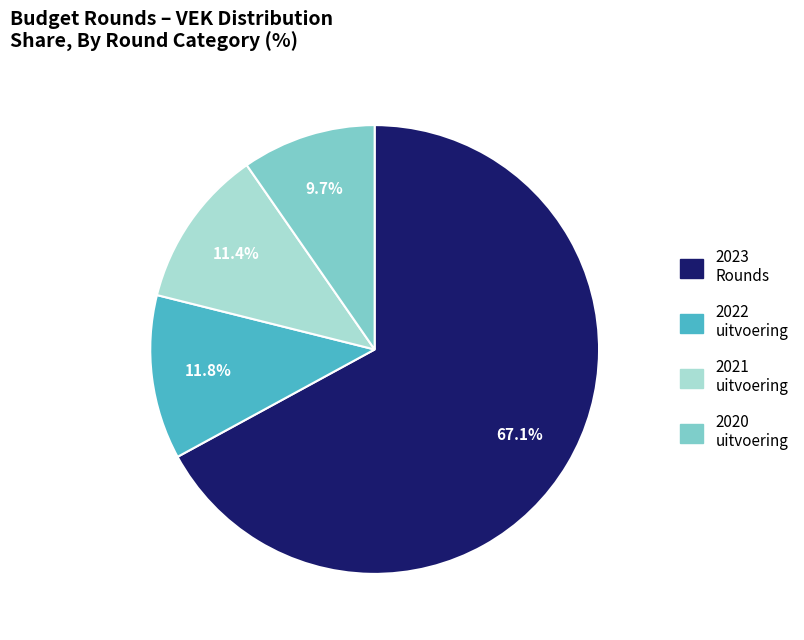

How many segments does this pie chart have?

4